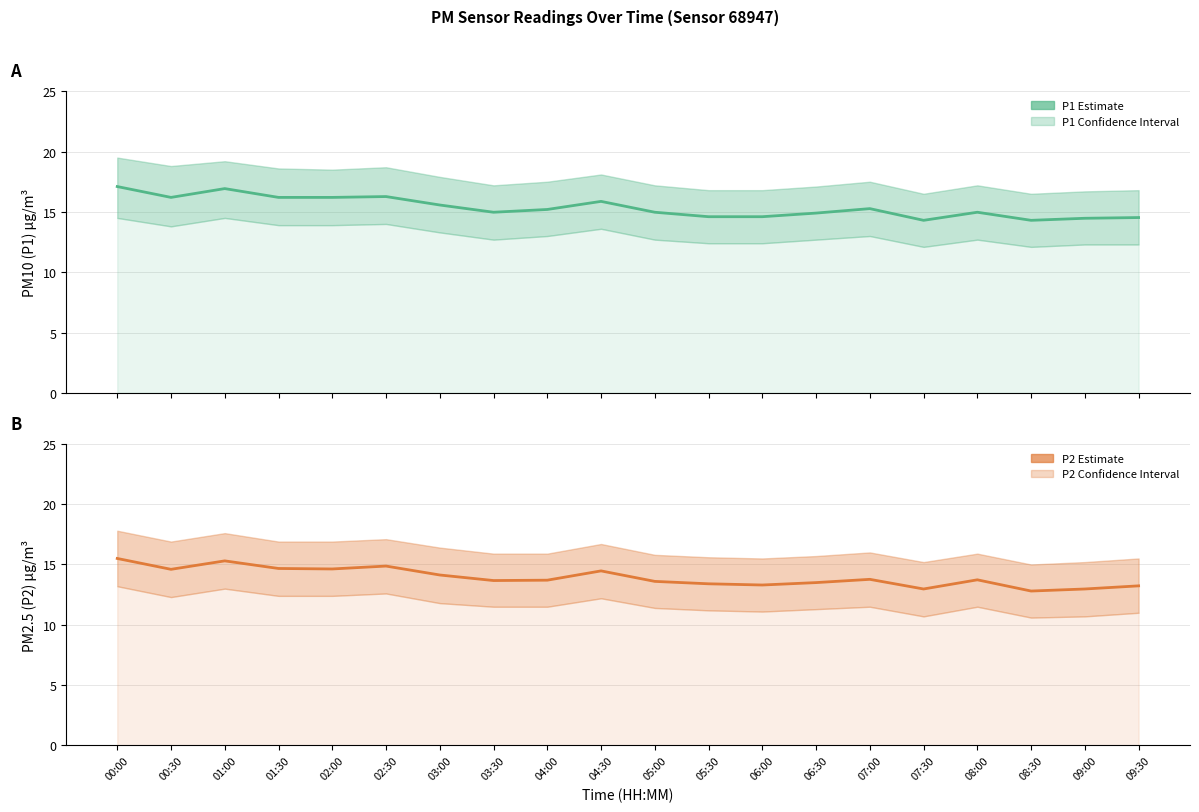

What is the difference between the second highest and second lowest values in the P2 (PM2.5) series?

2.3